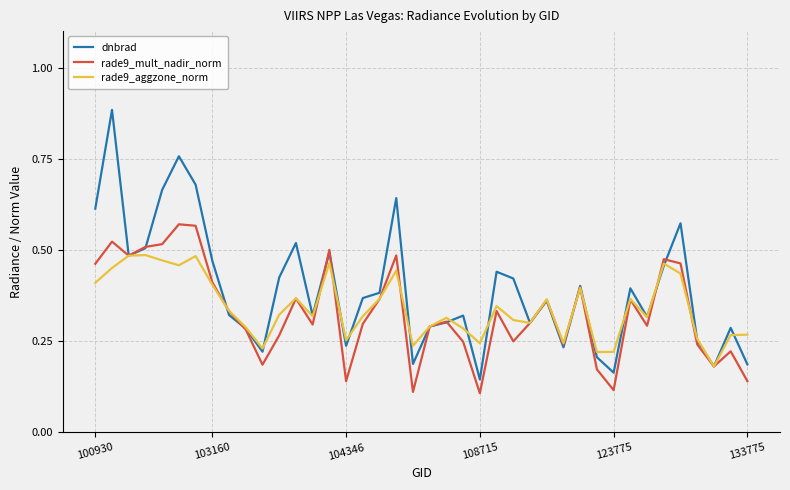

List the series in order of their peak value, highest first.

dnbrad, rade9_mult_nadir_norm, rade9_aggzone_norm